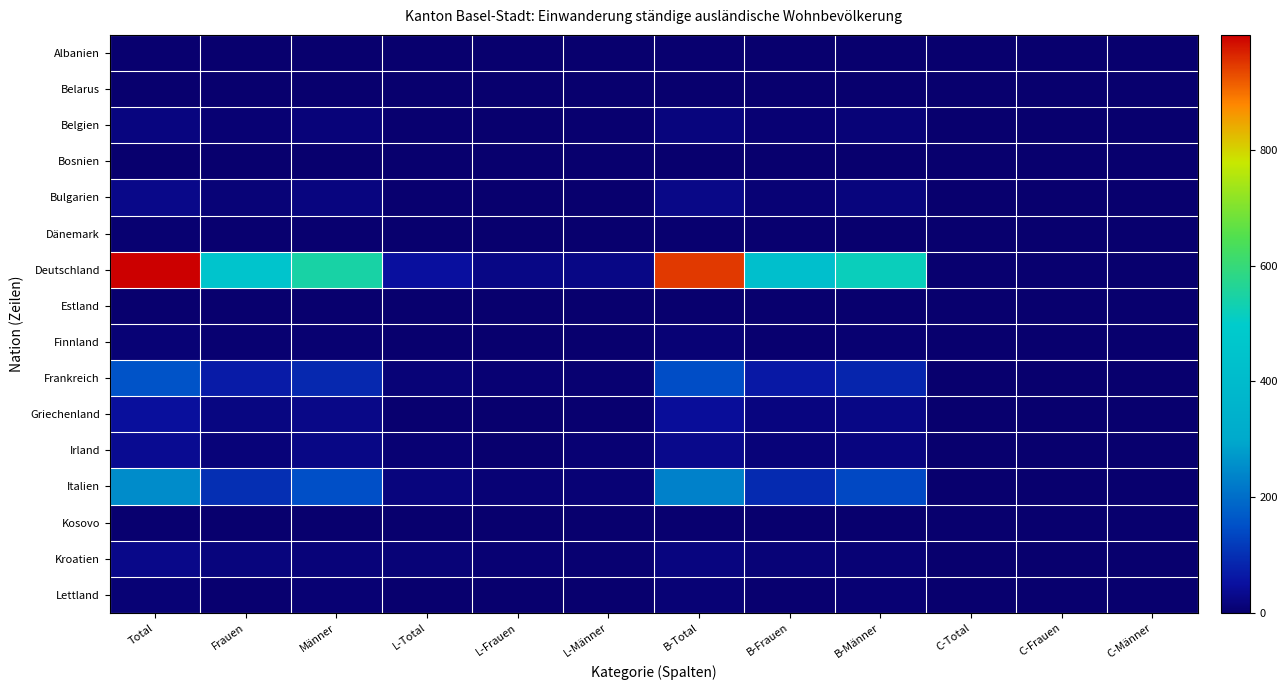

What is the difference between the highest and lowest values at C-Frauen?

2